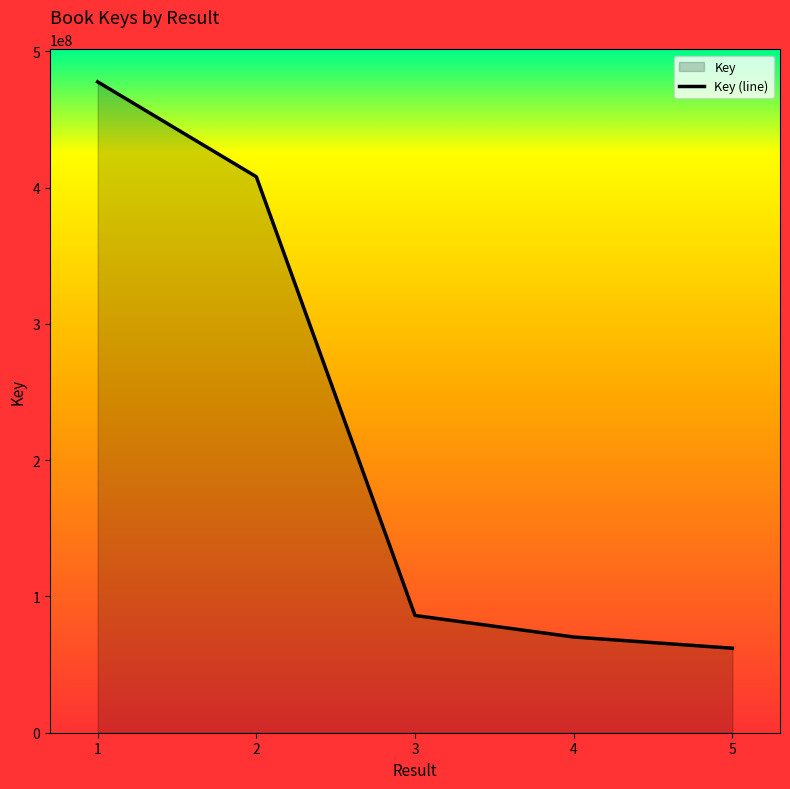

List the labels in order of value, largest first.

1, 2, 3, 4, 5